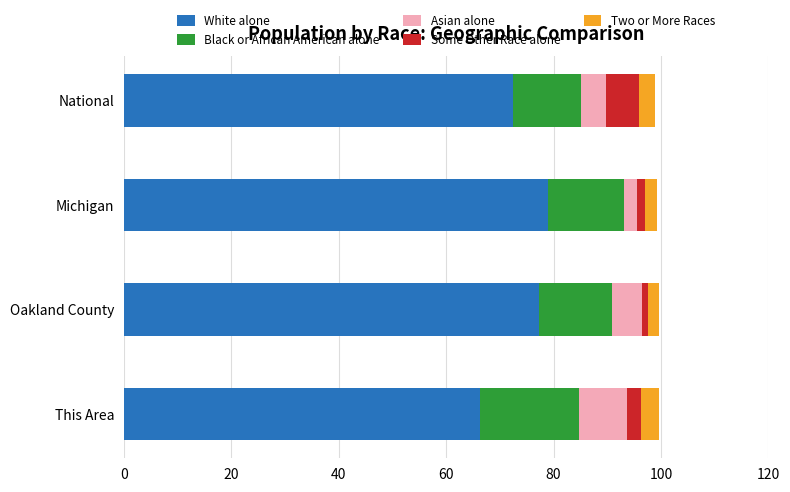

At which label does White alone reach its minimum?

This Area